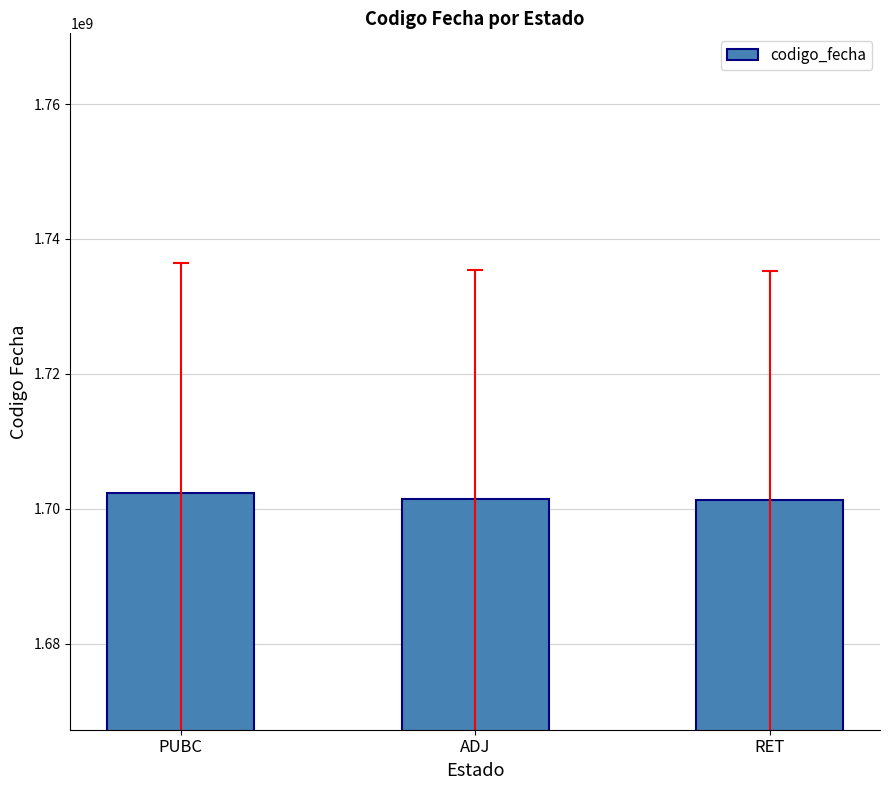

Where does the data first go above 1701422426?

PUBC